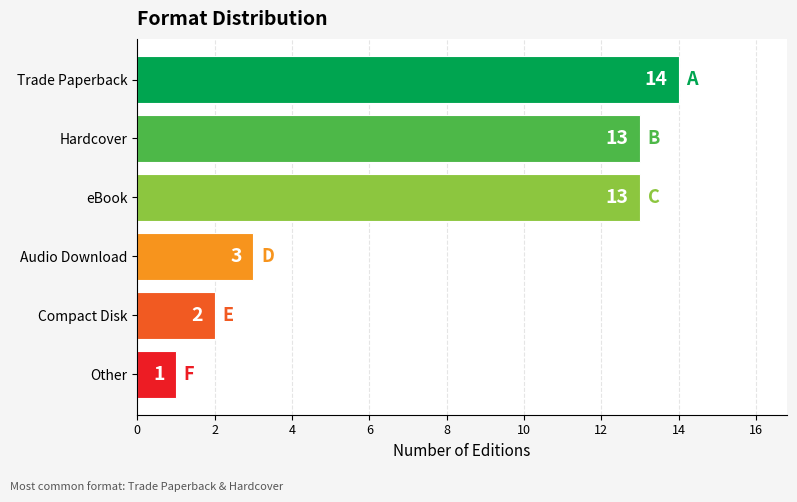

True or false: the data shows 3 at Audio Download.

True